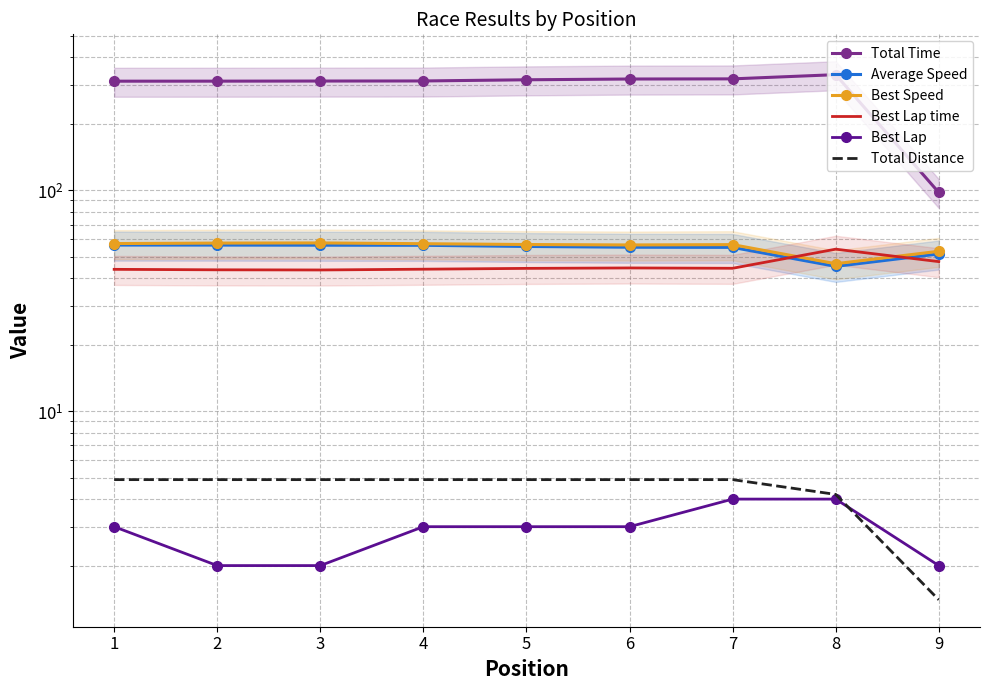

How many lines are shown in the chart?

6